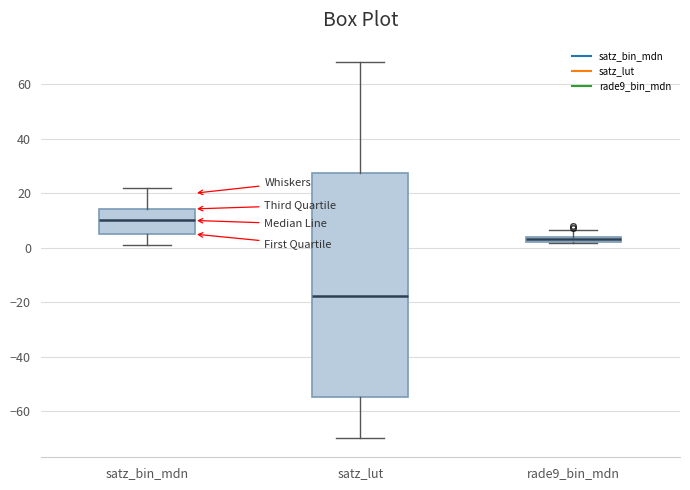

Where is the lower edge of the box for rade9_bin_mdn on the y-axis? The values are not printed on the chart, so give them approximately, as read against the axis.

2